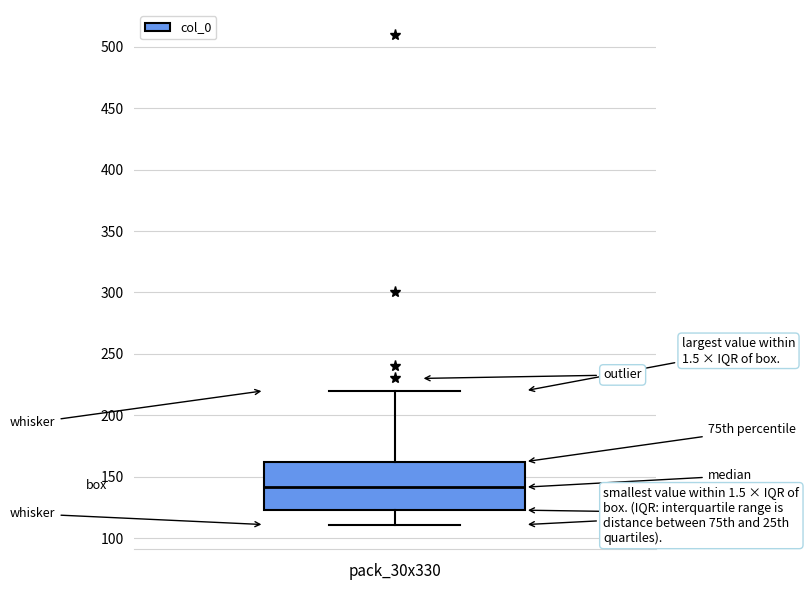

Read this box plot against the y-axis: the position of the median line, the range covered by the box, and the ends of both whiskers. The values are not printed on the chart, so give them approximately, as read against the axis.

median 140, box 125 to 160, whiskers 110 to 220